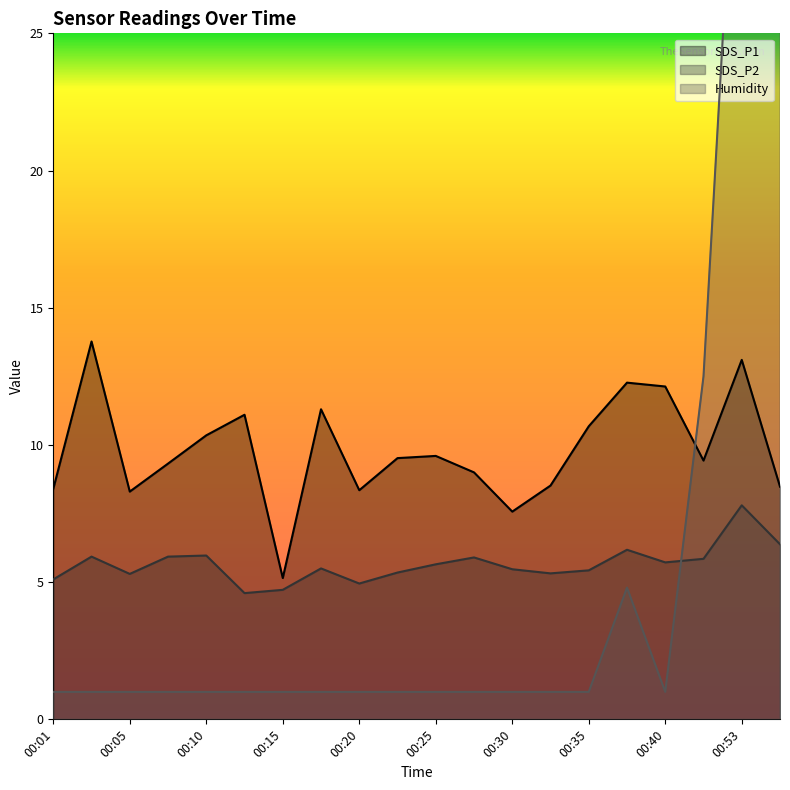

How many lines are shown in the chart?

3